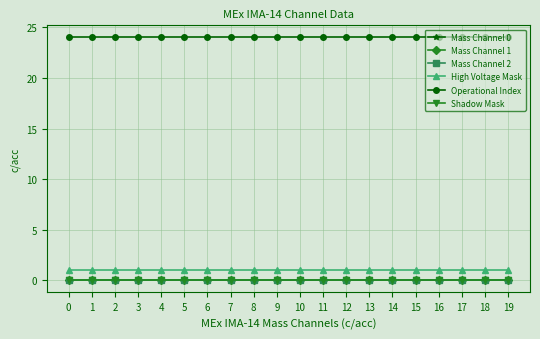

How many lines are shown in the chart?

6